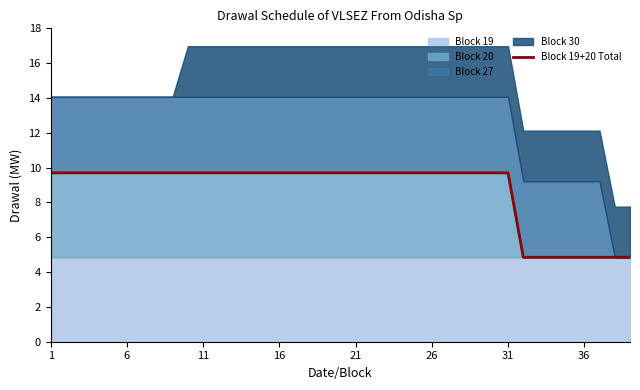

What is the highest value of the Block 20 series?

9.7